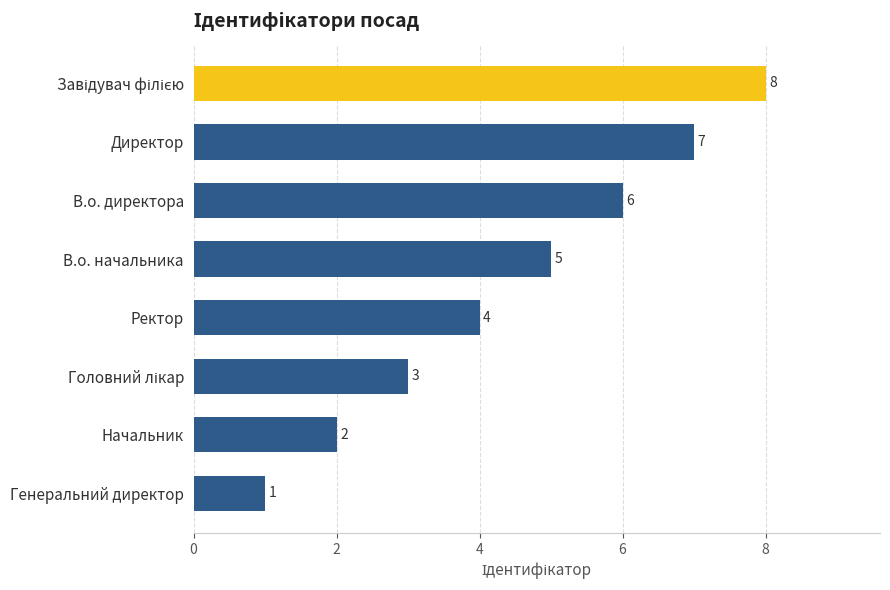

How many categories are shown in the chart?

8